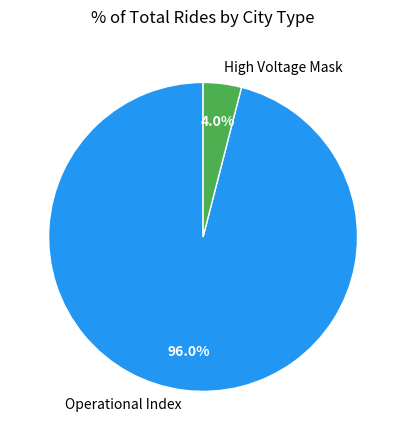

How many slices are in this pie chart?

2